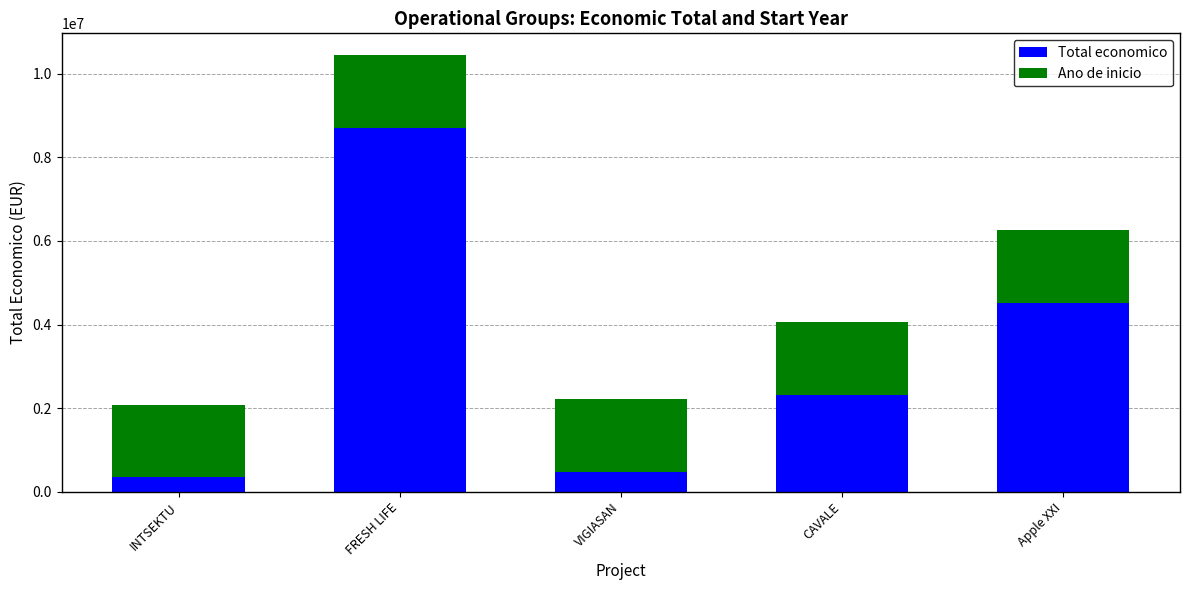

What is the approximate value of Total economico at CAVALE?

2310026.0